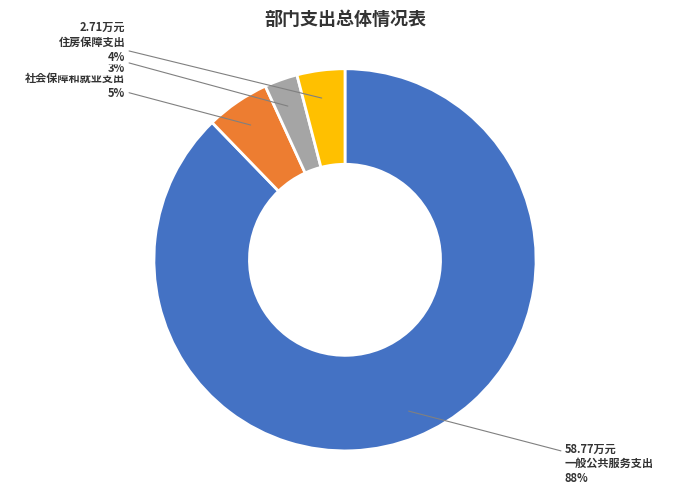

Is there a majority slice in this chart?

Yes